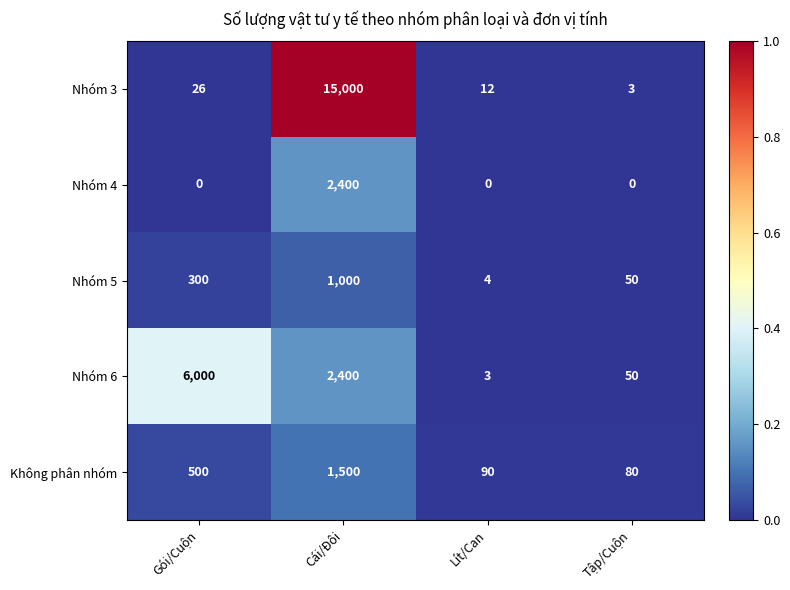

The value of Không phân nhóm at Lít/Can is 90. True or false?

True